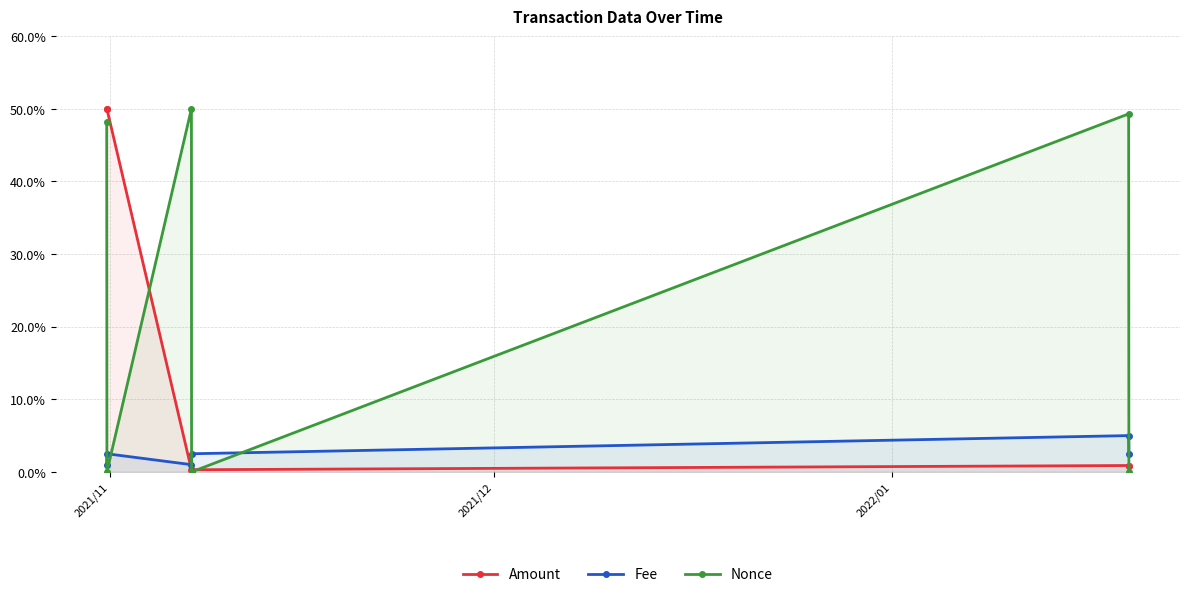

True or false: Nonce and Fee cross at least once.

True